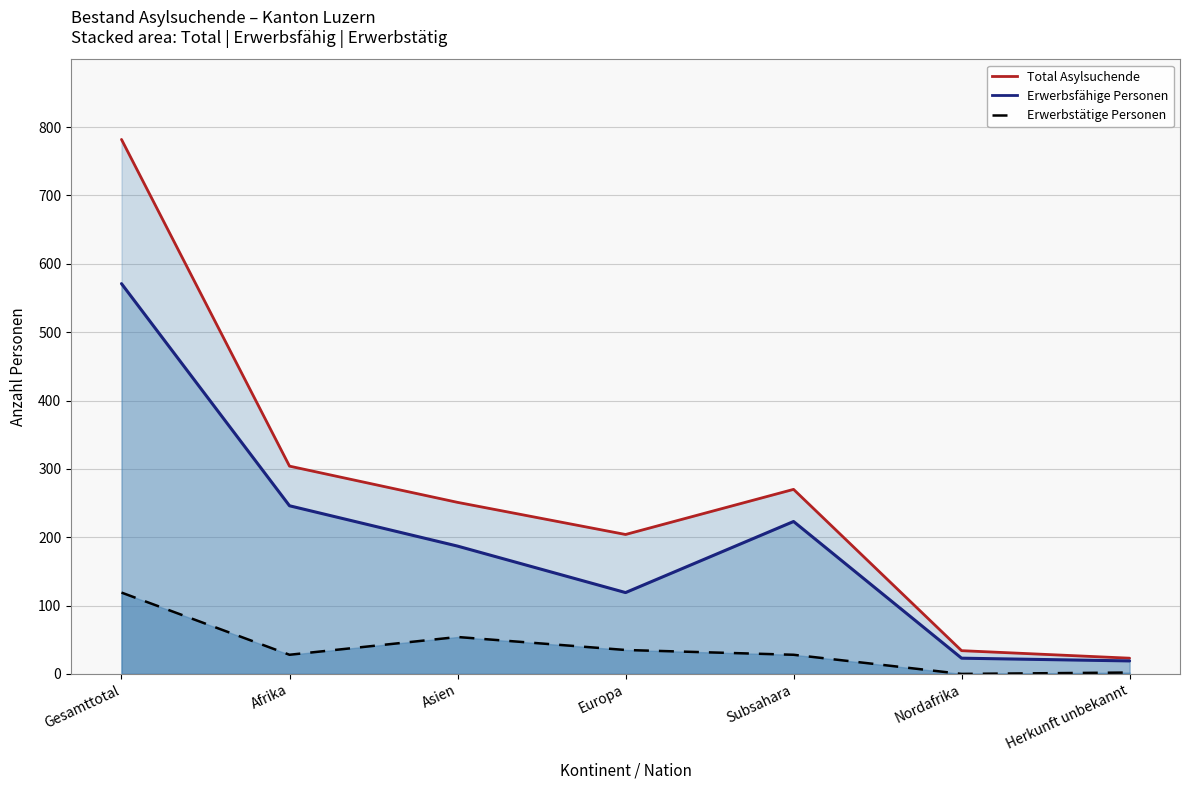

What is the maximum value for Erwerbstätige Personen?

119